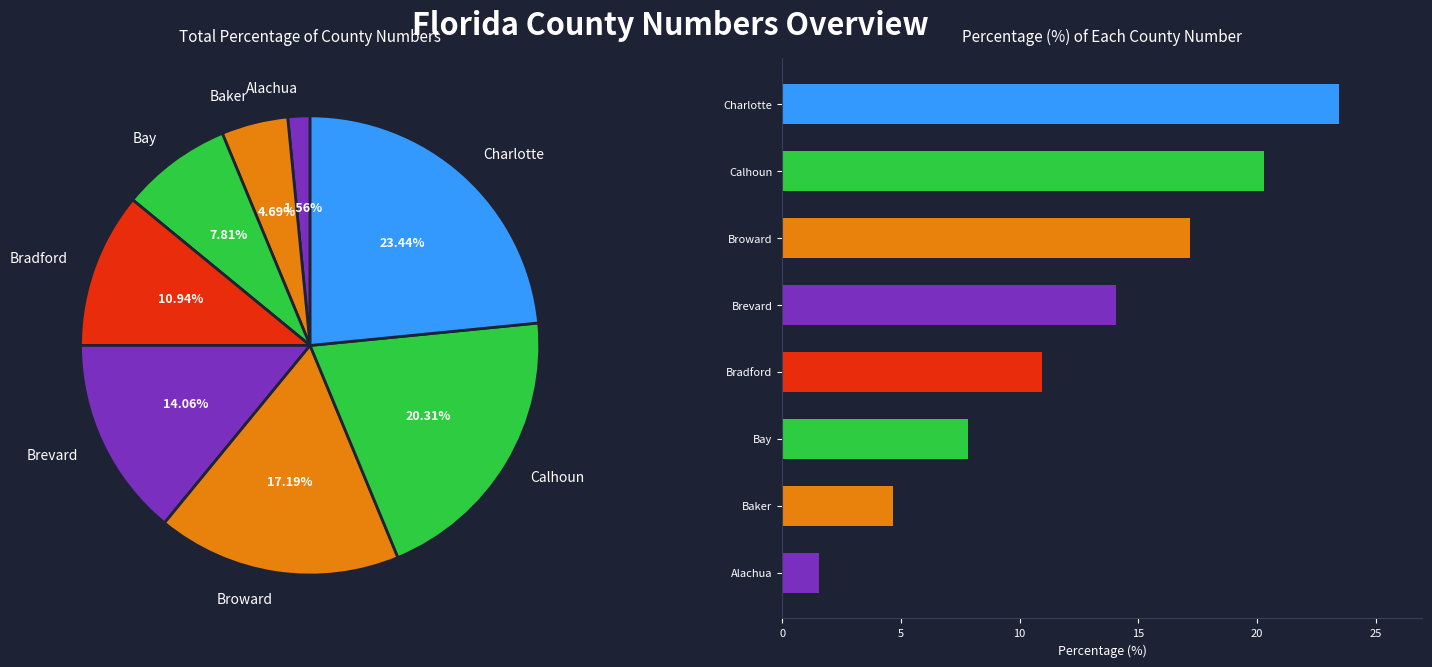

What is the smallest slice in the pie chart?

Alachua